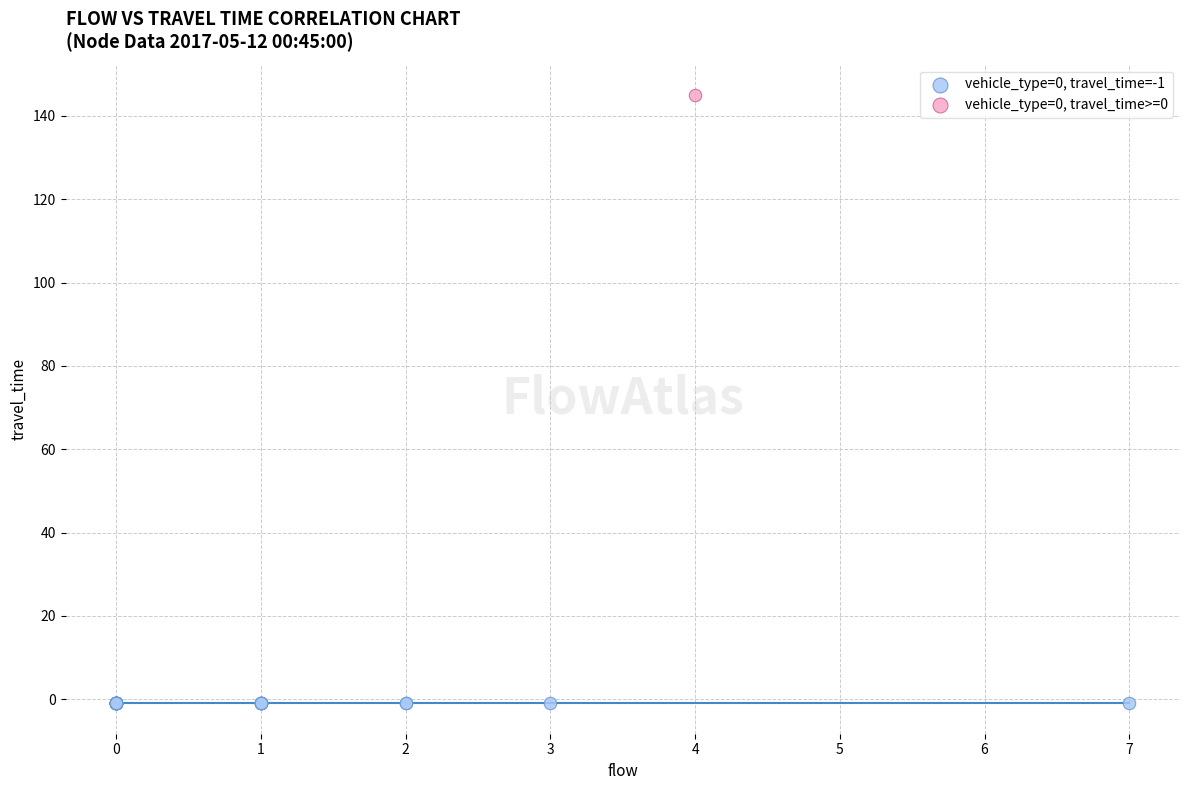

Which series reaches the maximum Y coordinate?

vehicle_type=0, travel_time>=0